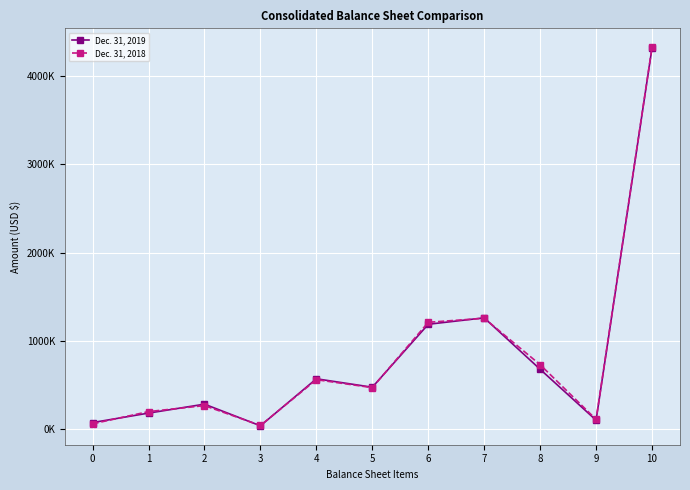

Does the chart display data point markers on the line(s)?

Yes